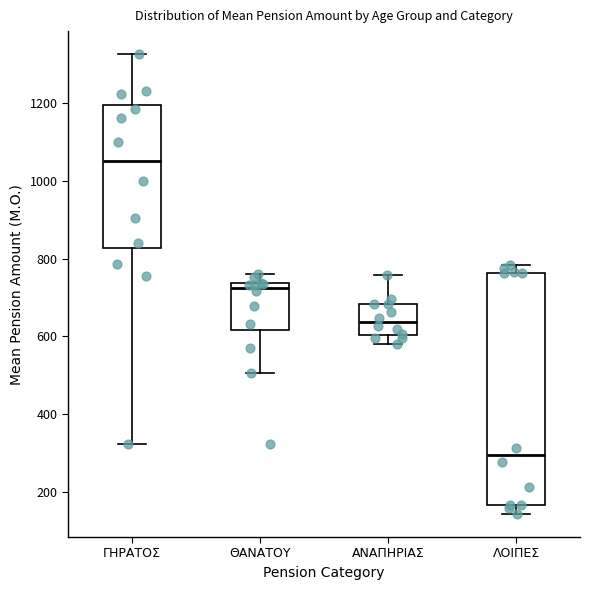

Reading left to right, transcribe this box plot: for each box, give where its median line is, the range the box spans, and where its two whiskers end, as read against the y-axis. The values are not printed on the chart, so give them approximately, as read against the axis.

ΓΗΡΑΤΟΣ: median 1060, box 820 to 1200, whiskers 320 to 1320
ΘΑΝΑΤΟΥ: median 720, box 620 to 740, whiskers 500 to 760
ΑΝΑΠΗΡΙΑΣ: median 640, box 600 to 680, whiskers 580 to 760
ΛΟΙΠΕΣ: median 300, box 160 to 760, whiskers 140 to 780